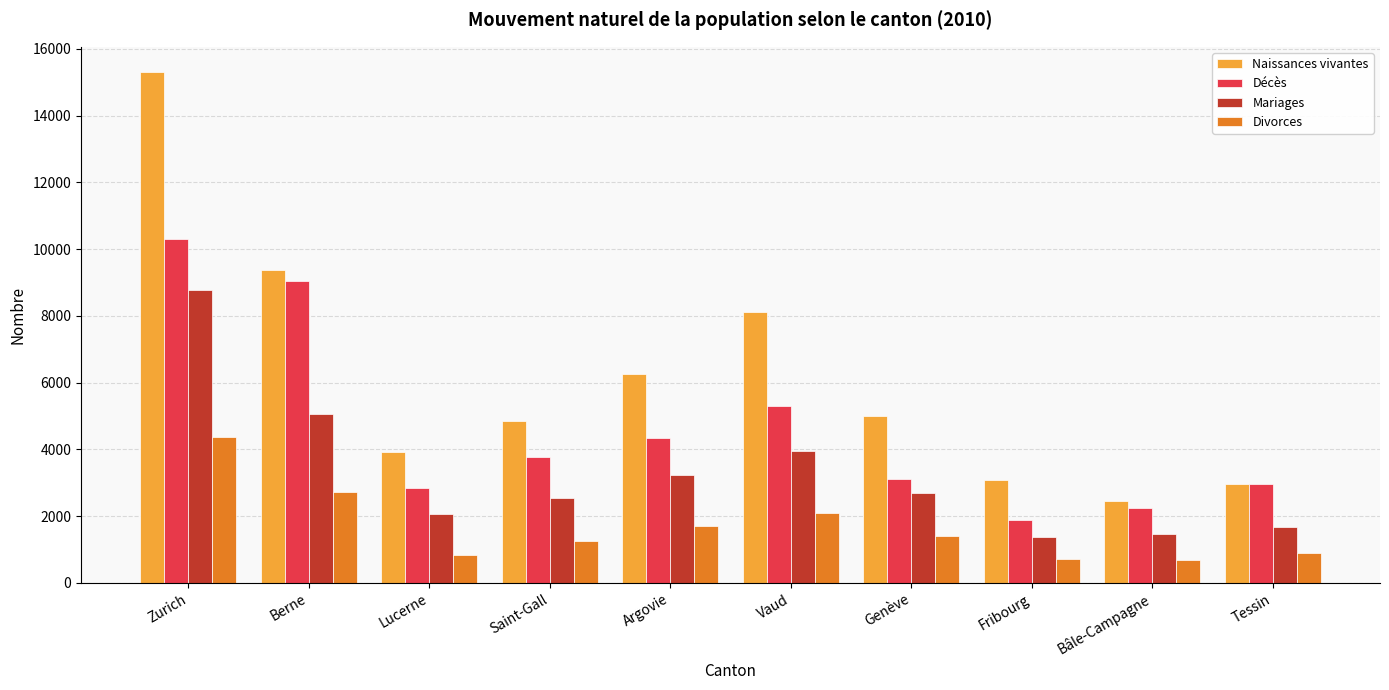

At how many categories does at least one series exceed 10493?

1